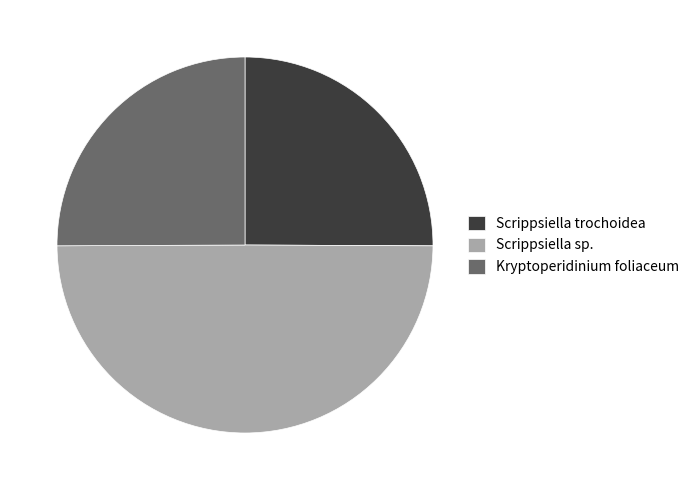

Do Scrippsiella trochoidea and Scrippsiella sp. together represent more than half of the pie?

Yes